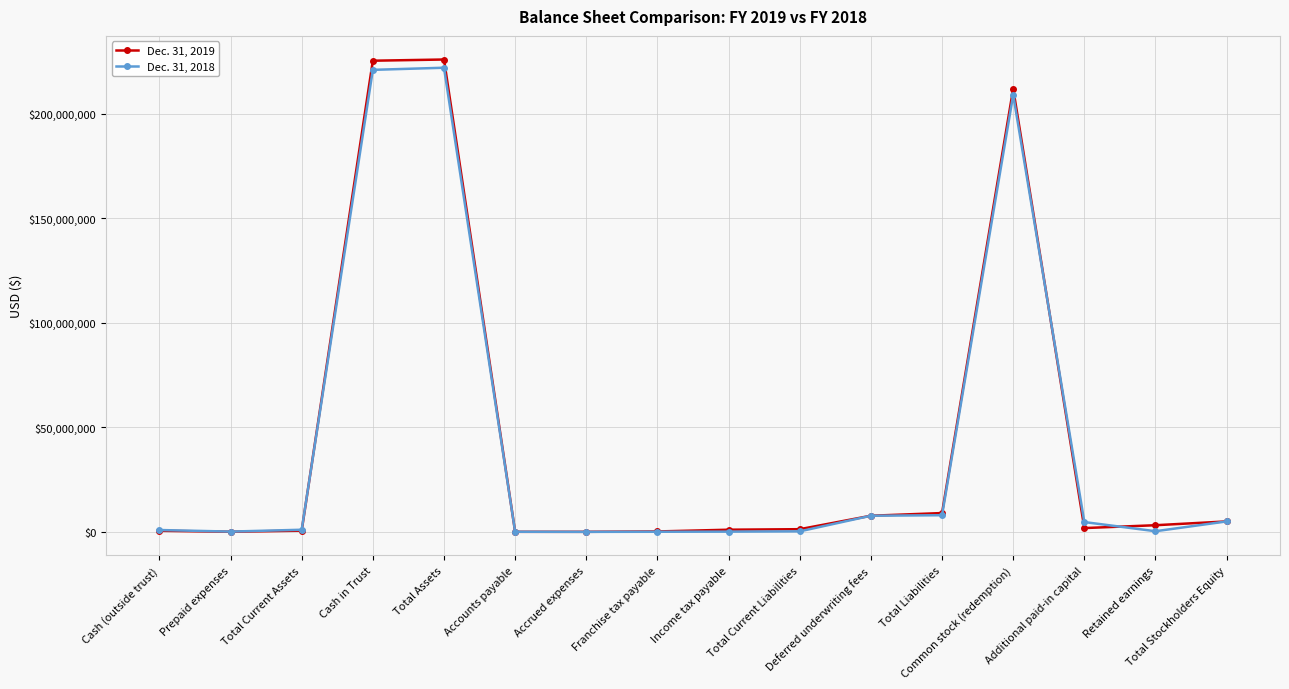

Count the number of data series in this chart.

2